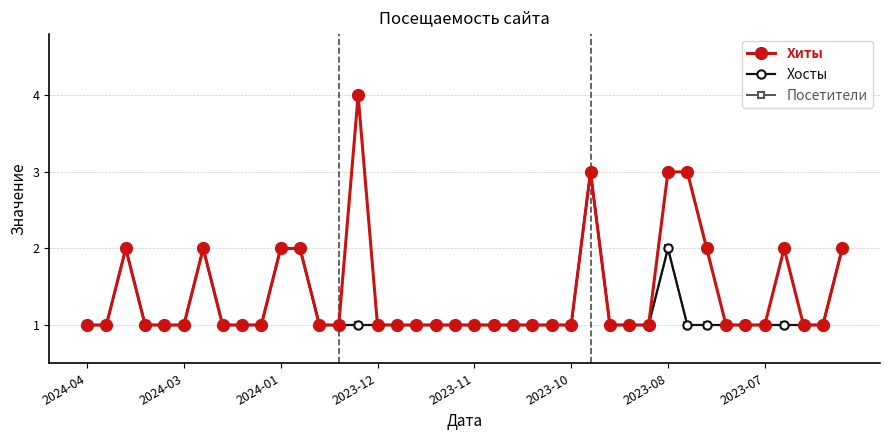

True or false: Хосты and Посетители cross at least once.

False